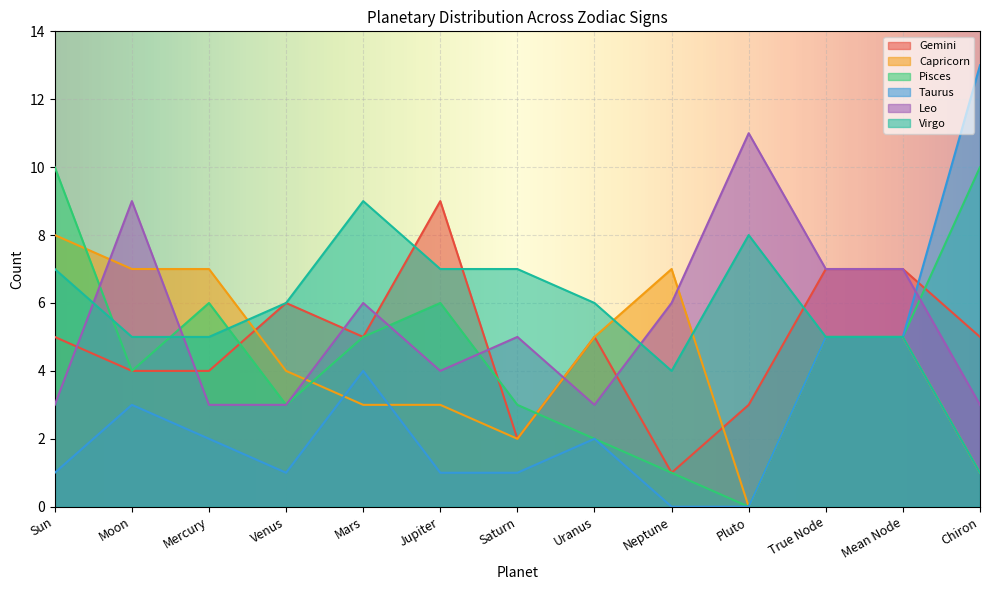

How many data points in Virgo are above 6?

5